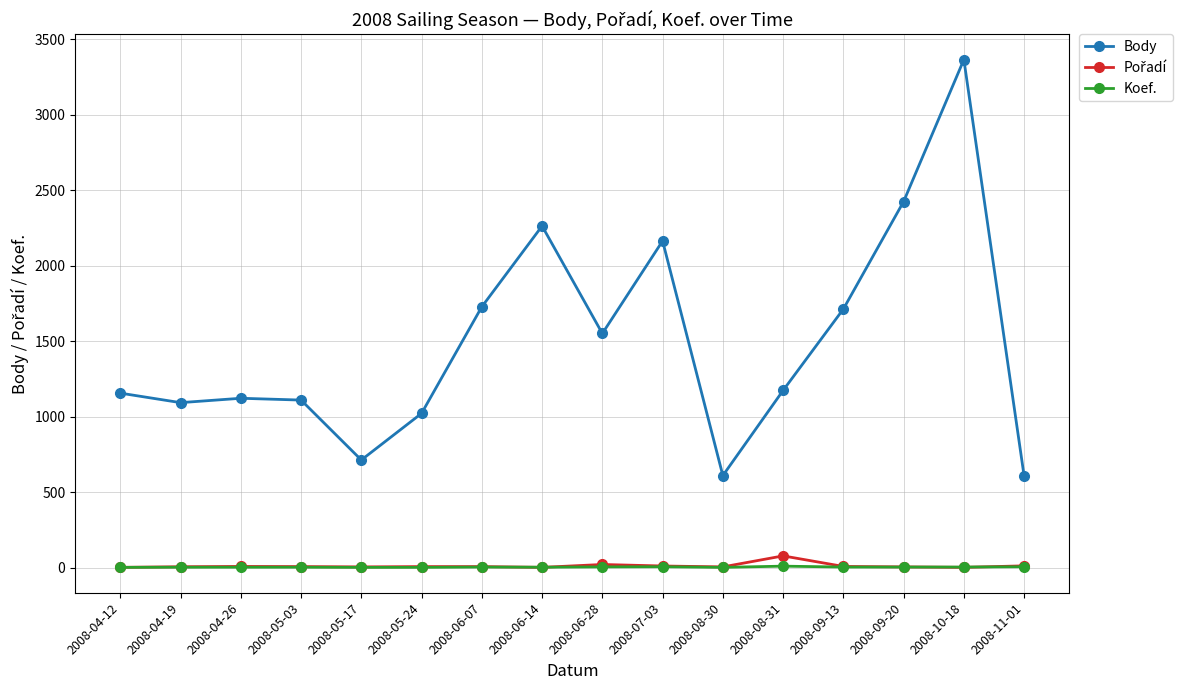

The Body series shows 1110 at 2008-05-03. True or false?

True